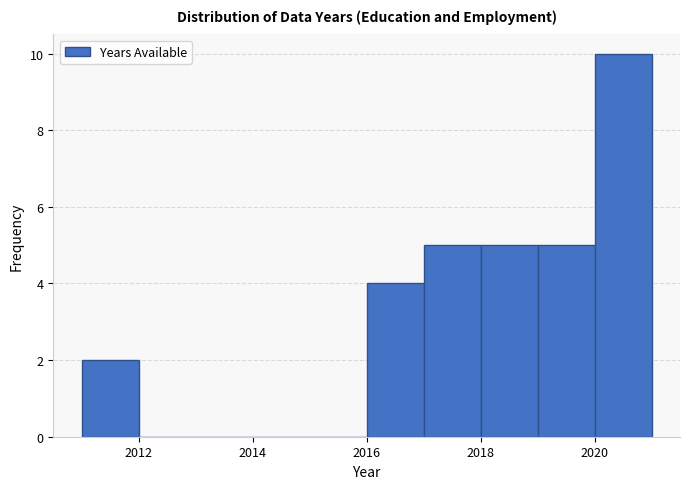

Reading left to right, list every bar in this chart as the range it spans on the x-axis followed by its height. The values are not printed on the chart, so give them approximately, as read against the axis.

2011 to 2012: 2
2012 to 2013: 0
2013 to 2014: 0
2014 to 2015: 0
2015 to 2016: 0
2016 to 2017: 4
2017 to 2018: 5
2018 to 2019: 5
2019 to 2020: 5
2020 to 2021: 10